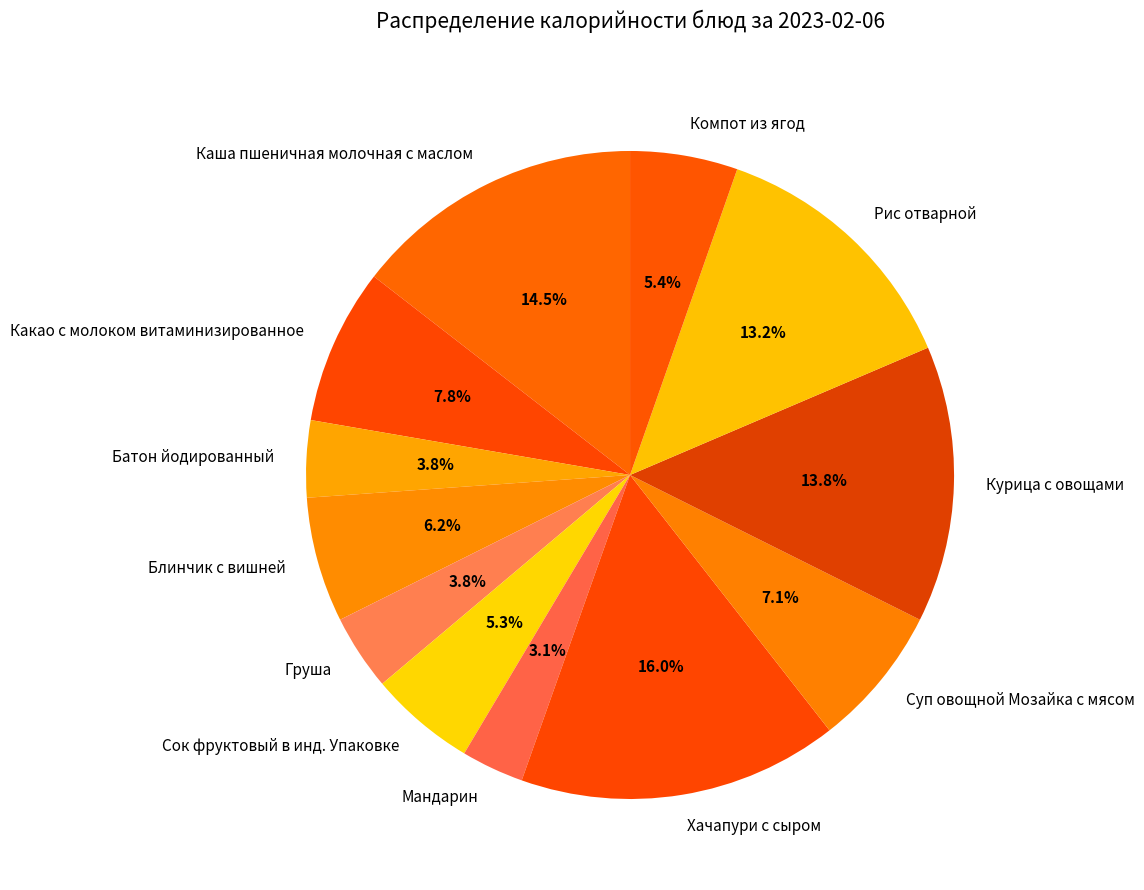

Does Рис отварной account for over 50% of the chart?

No